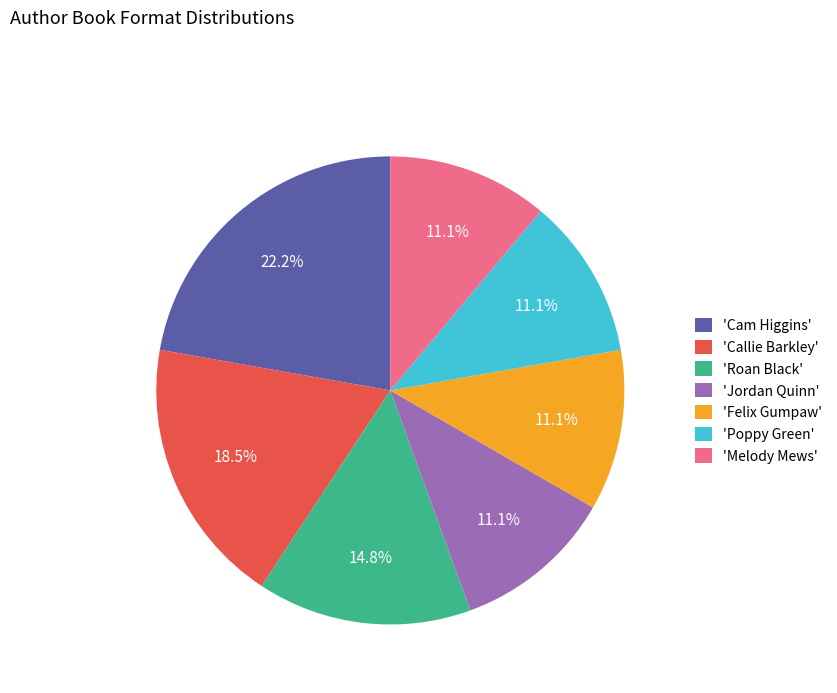

What is the ratio of the value at 'Roan Black' to the value at 'Callie Barkley'?

0.8